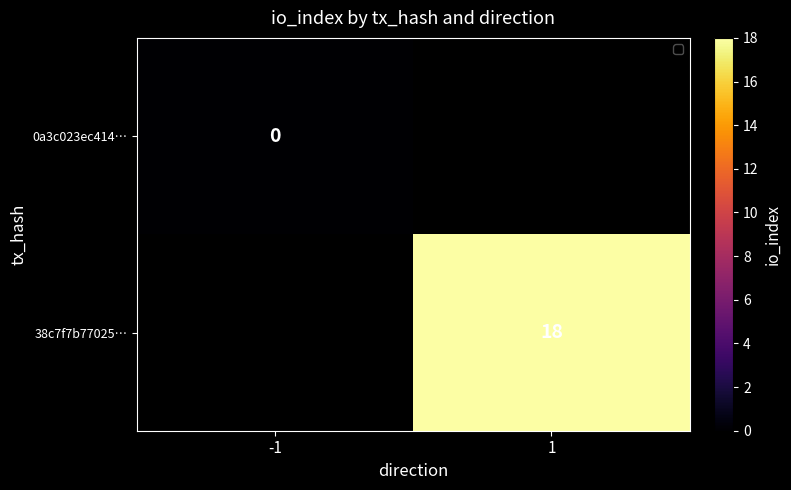

At 1, list the series in order from largest to smallest.

0a3c023ec414…, 38c7f7b77025…